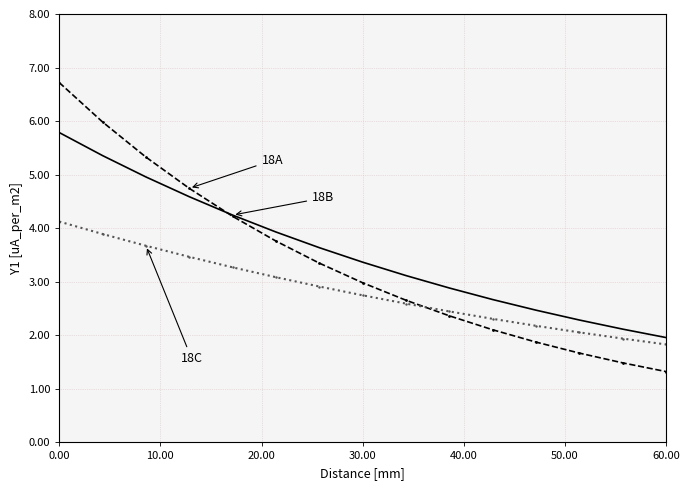

What is the maximum value shown in the chart?

6.7